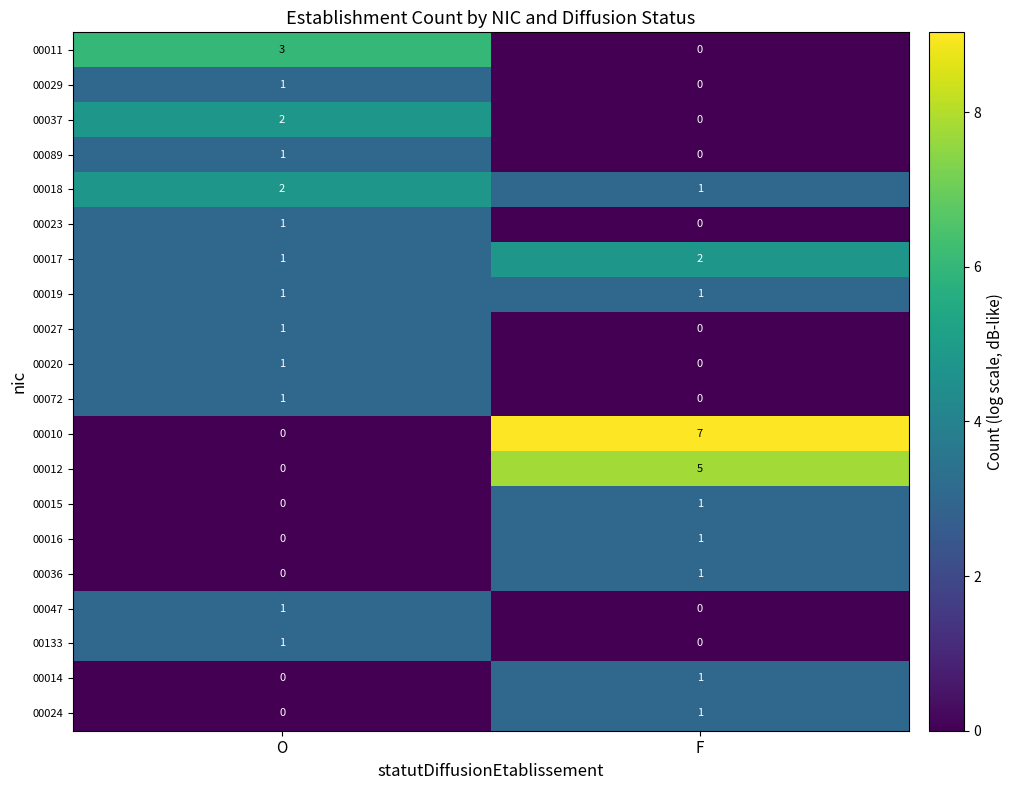

List the labels in order of 00037 value, largest first.

O, F